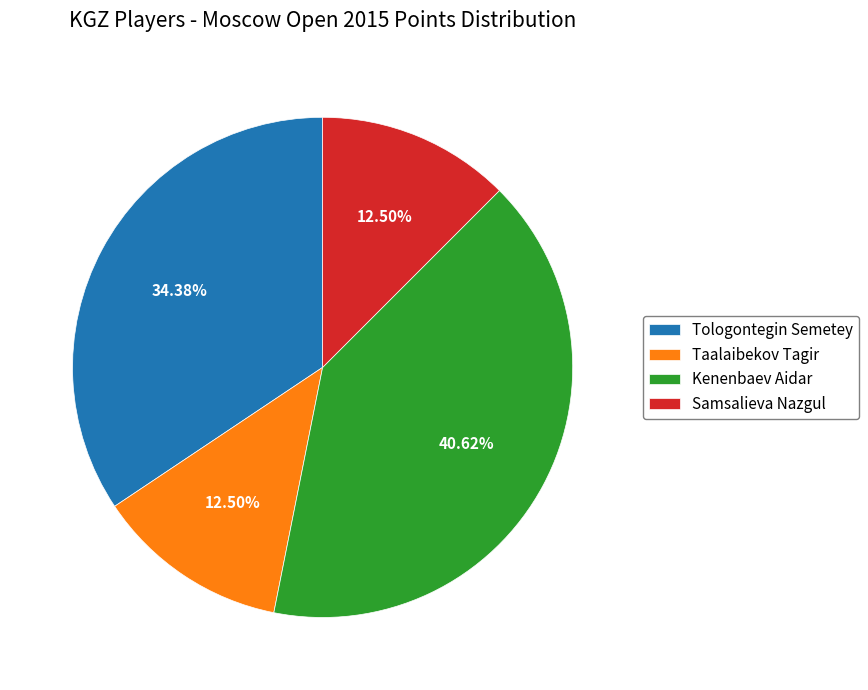

Which slice is the largest?

Kenenbaev Aidar